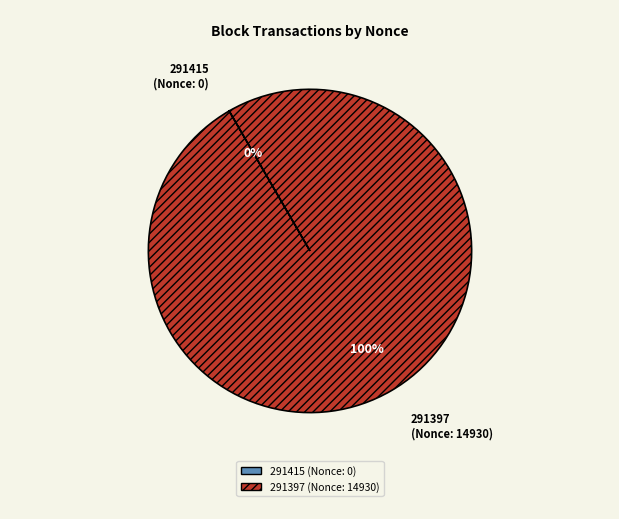

What is the largest slice in the pie chart?

291397